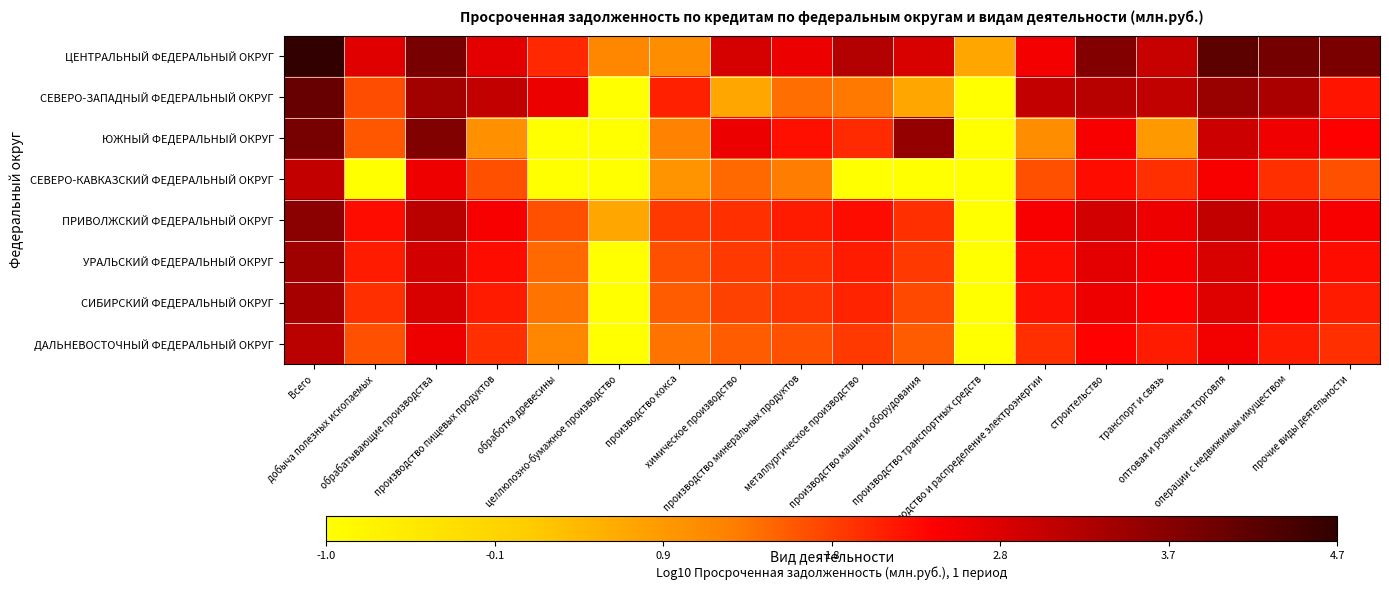

At how many categories does at least one series exceed 0?

18